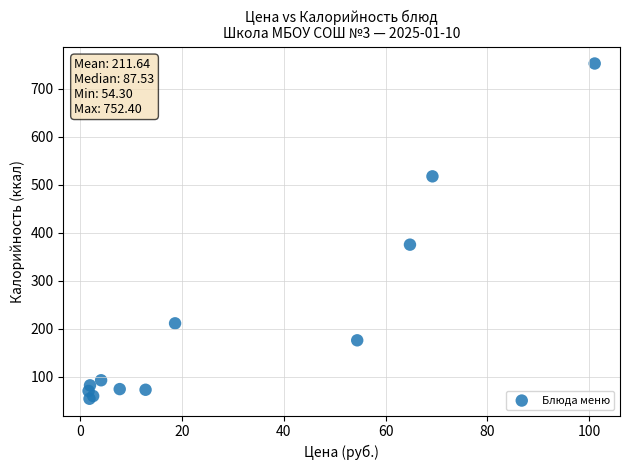

What Y value in the scatter plot is closest to 403?

375.2